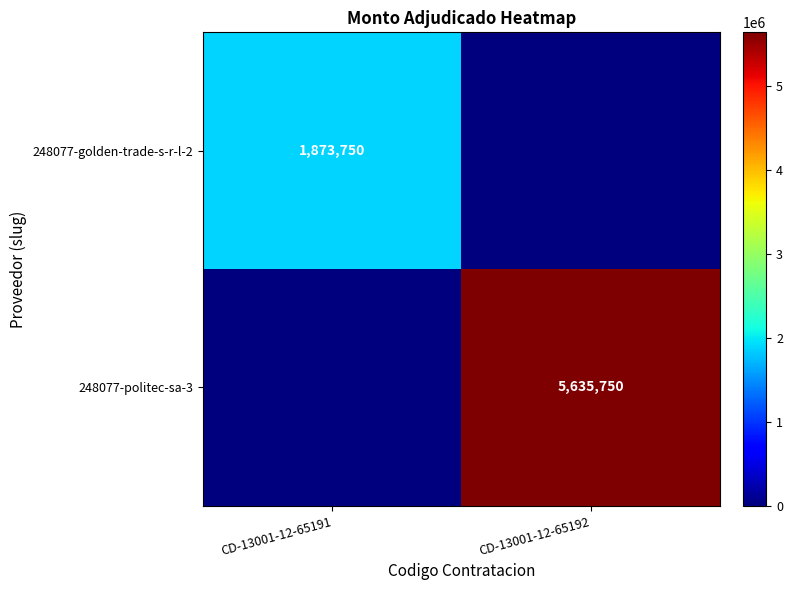

Is it true that 248077-politec-sa-3 equals 5635750 at CD-13001-12-65192?

True